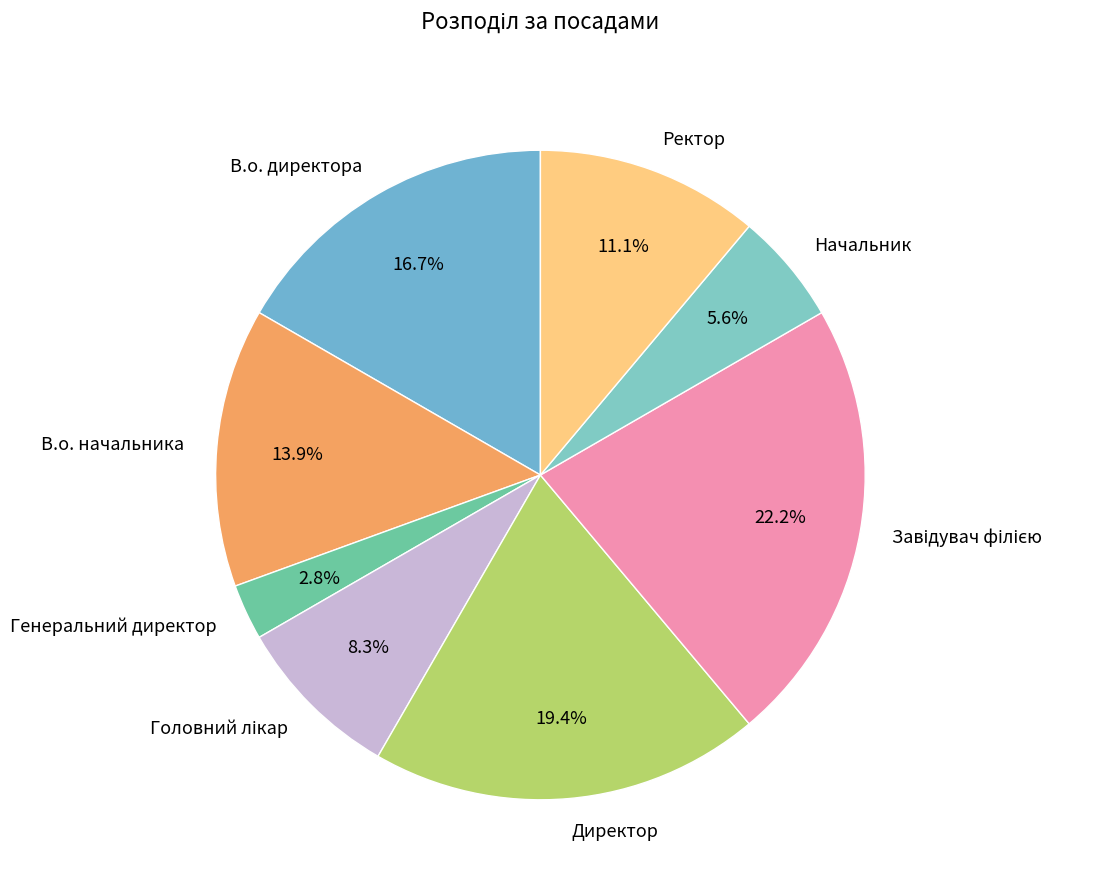

Do В.о. директора and Начальник together represent more than half of the pie?

No